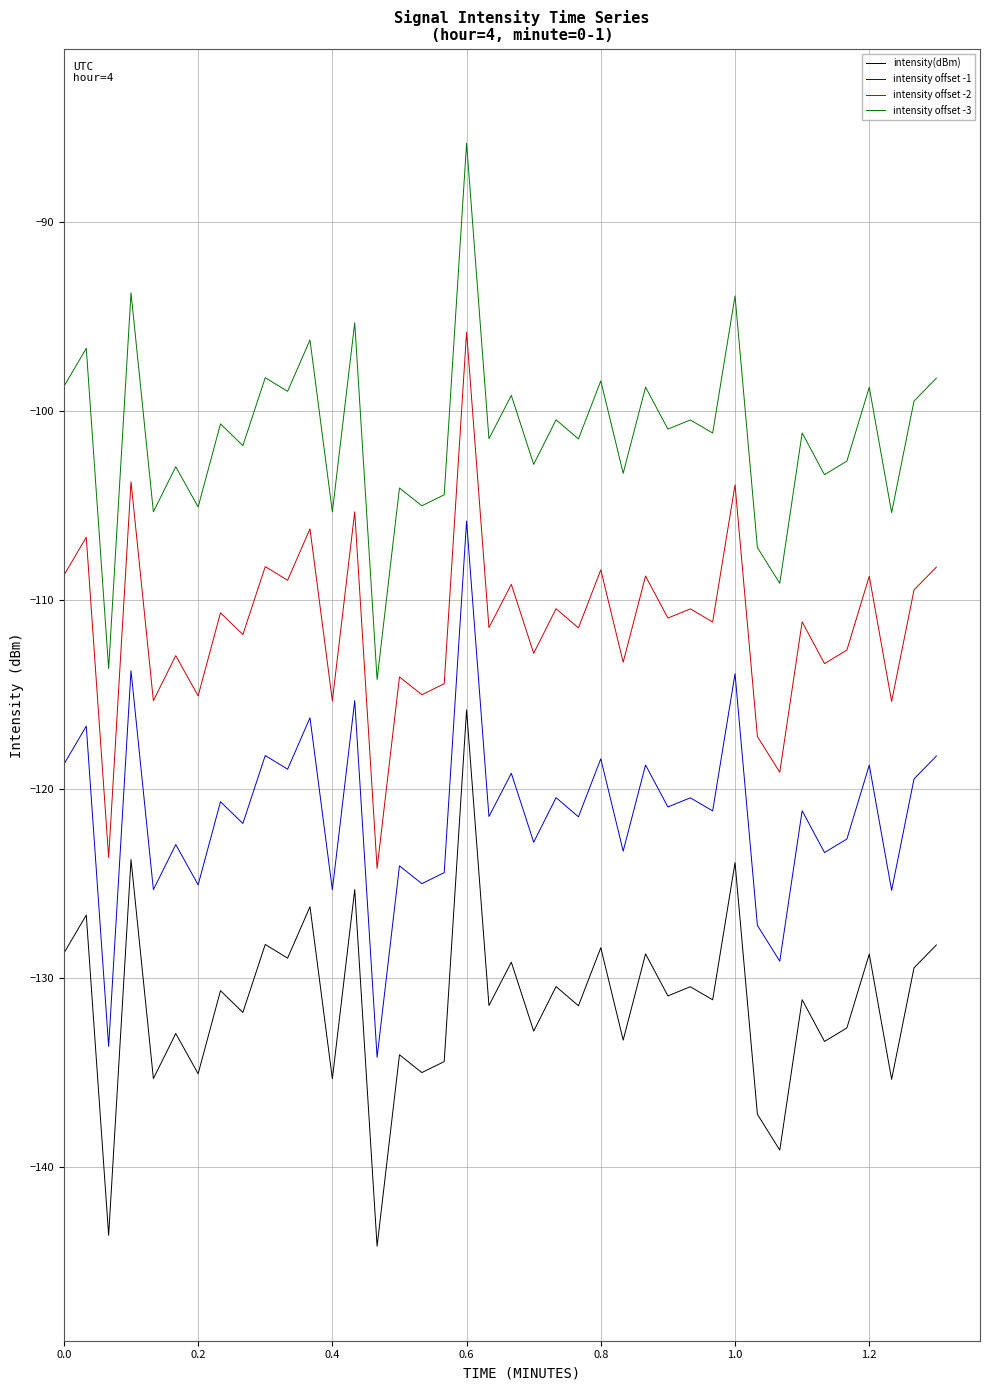

What are all the series names shown in the legend?

intensity(dBm), intensity offset -1, intensity offset -2, intensity offset -3